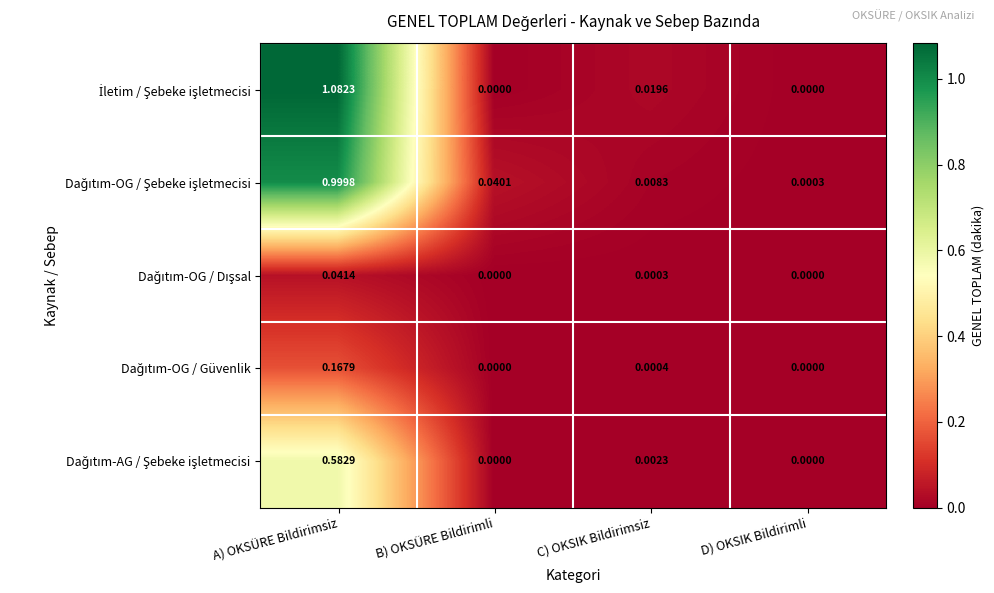

At which category is the sum across all series the highest?

A) OKSÜRE Bildirimsiz